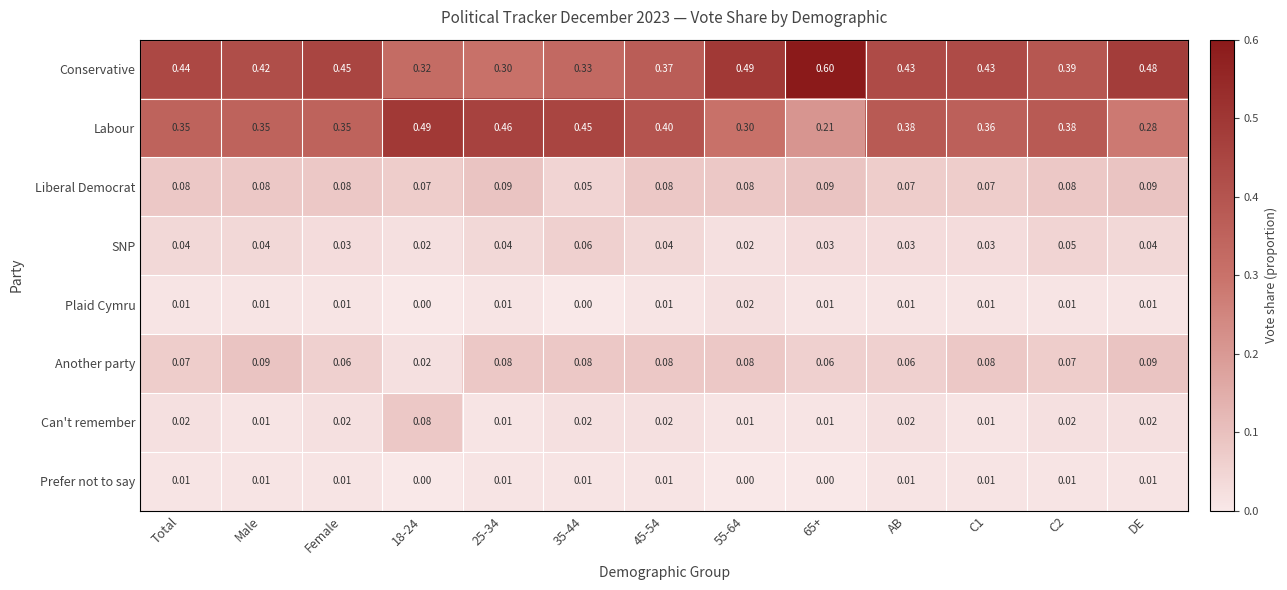

Which series has the largest total across all categories?

Conservative